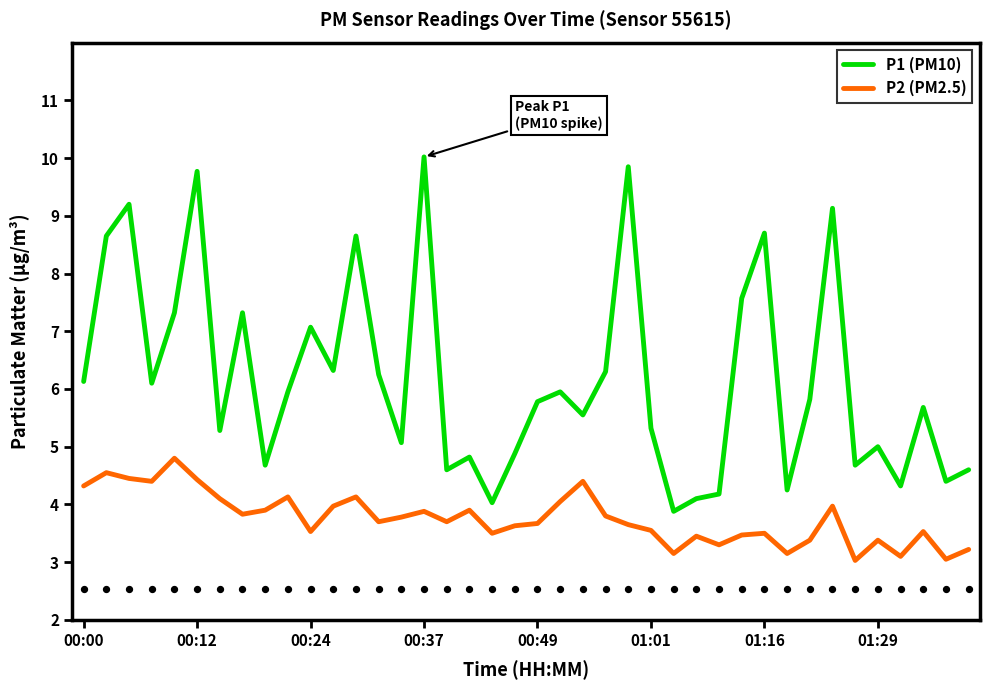

Is the value of P2 (PM2.5) at 38 greater than the value of P1 (PM10) at 12?

No